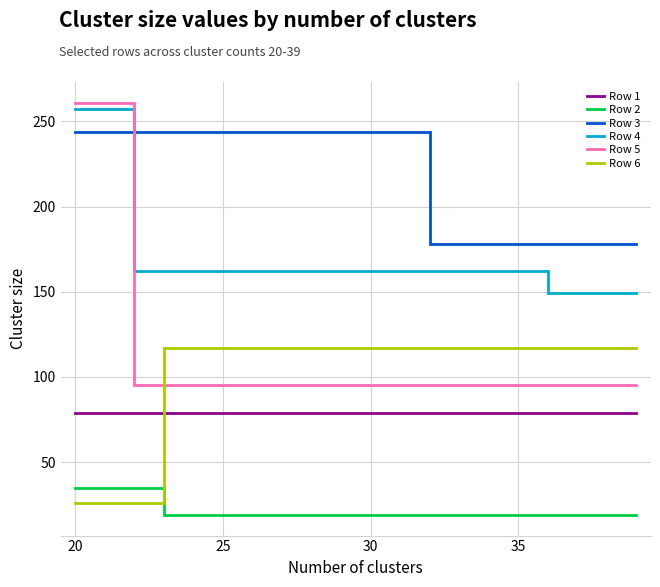

True or false: Row 5 and Row 2 cross at least once.

False